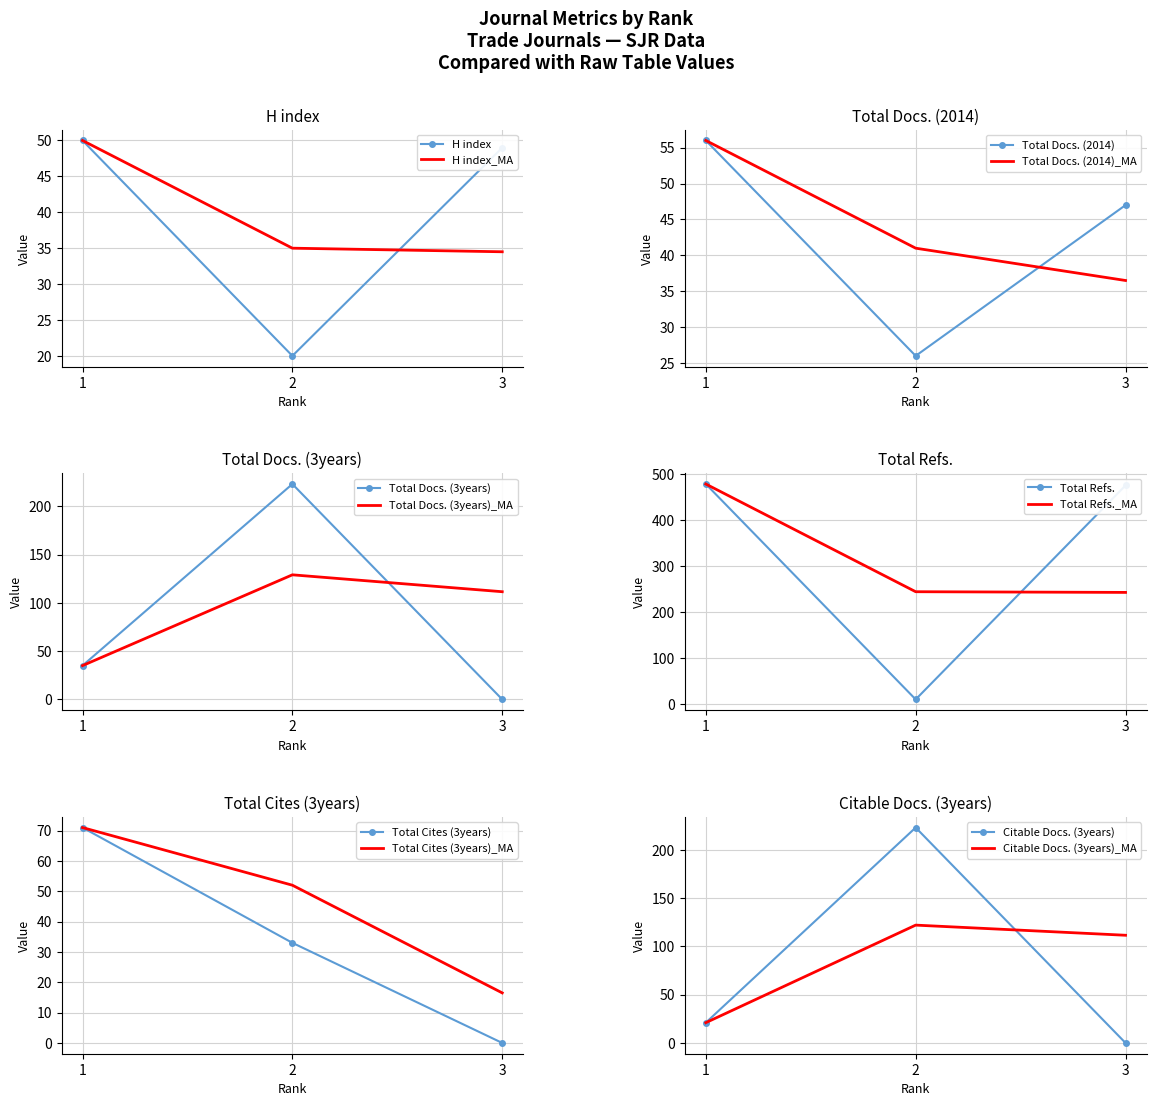

True or false: Total Refs. has a value of 223 at 3.

False